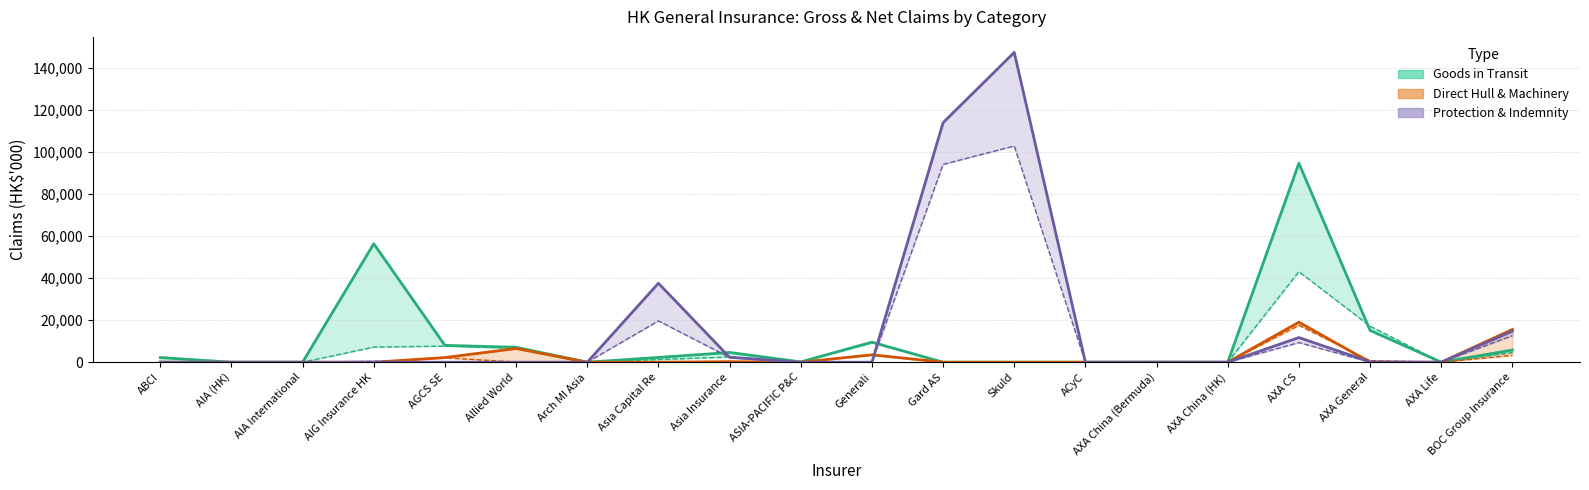

True or false: Goods in Transit Gross has a value of 2204 at Generali.

False